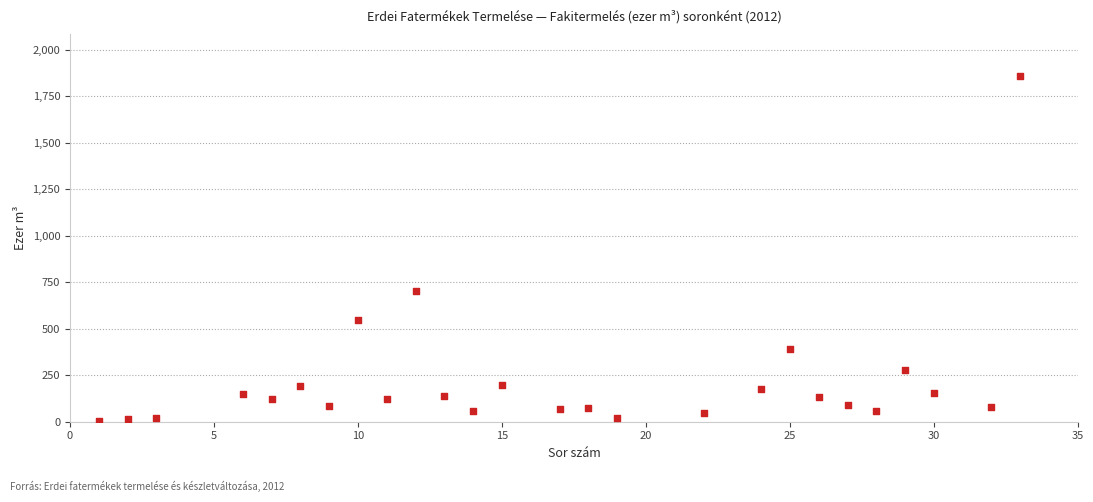

What Y value in the scatter plot is closest to 930?

701.7